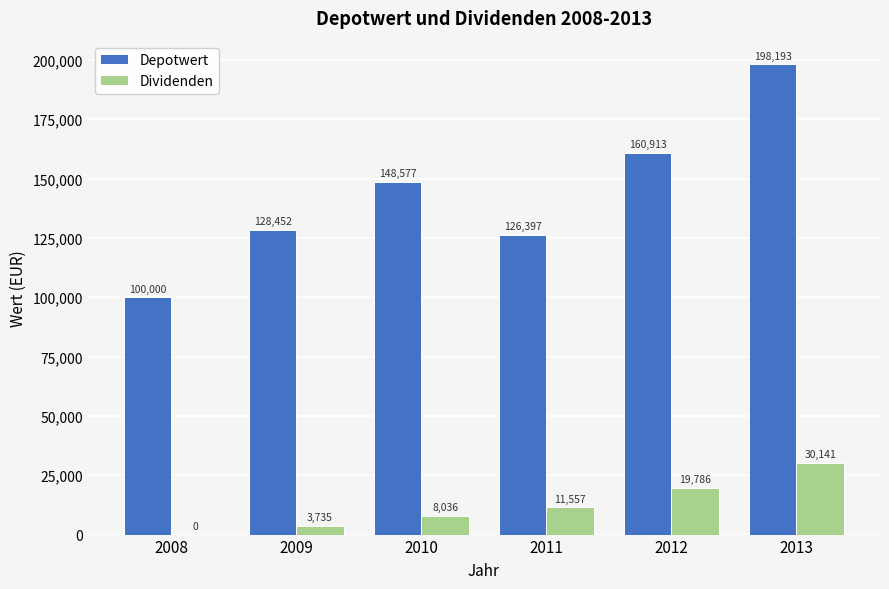

What is the approximate value of Depotwert at 2009?

128451.5